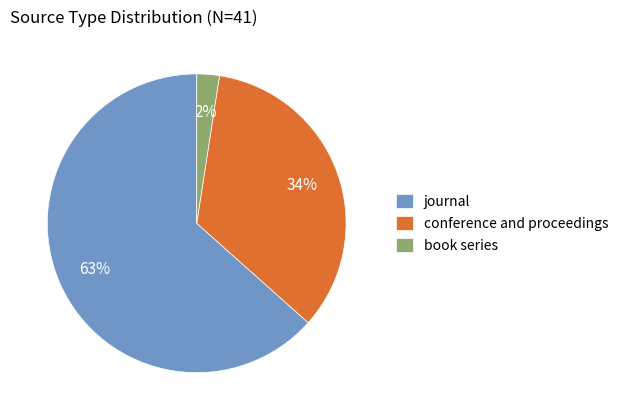

What percentage is the book series slice, to the nearest percent?

2%